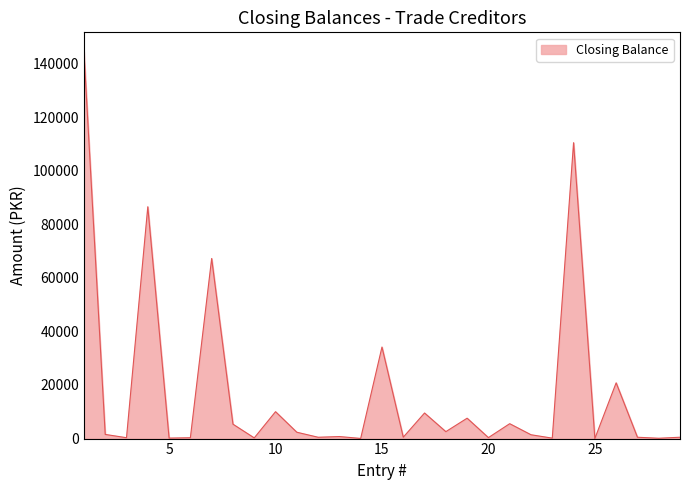

Count the number of categories in the chart.

29